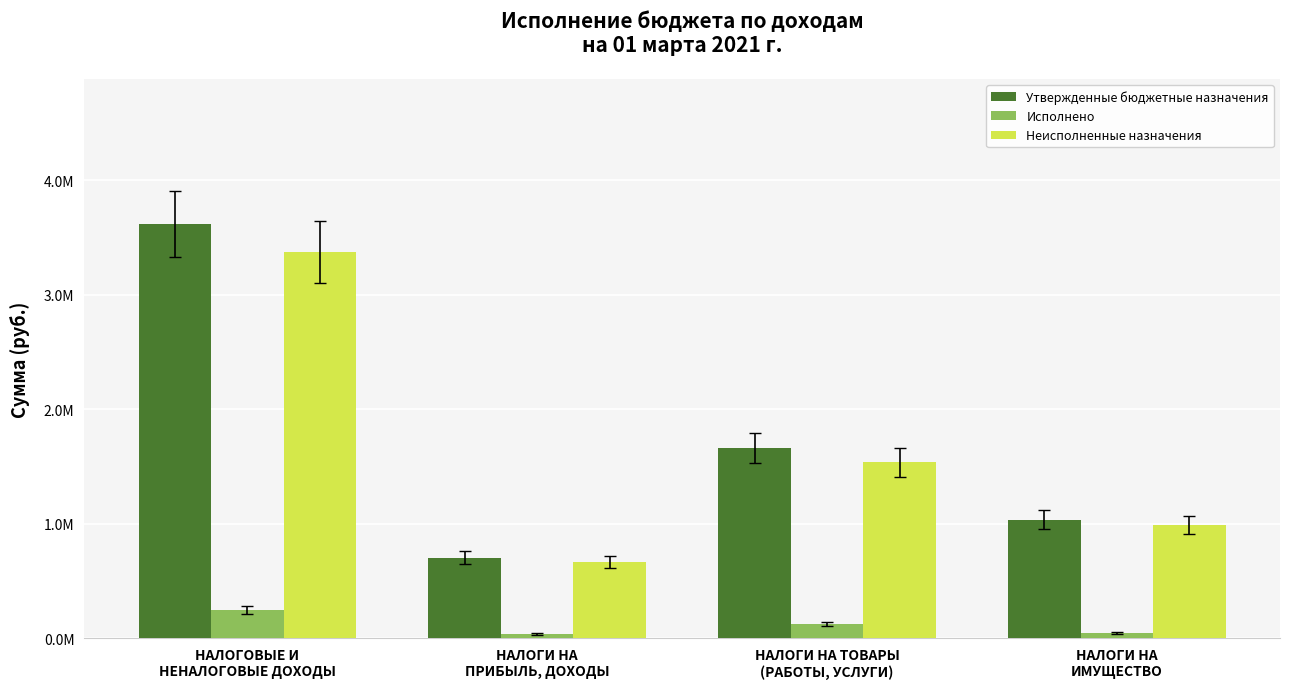

What is the sum of all Неисполненные назначения values?

6560507.4